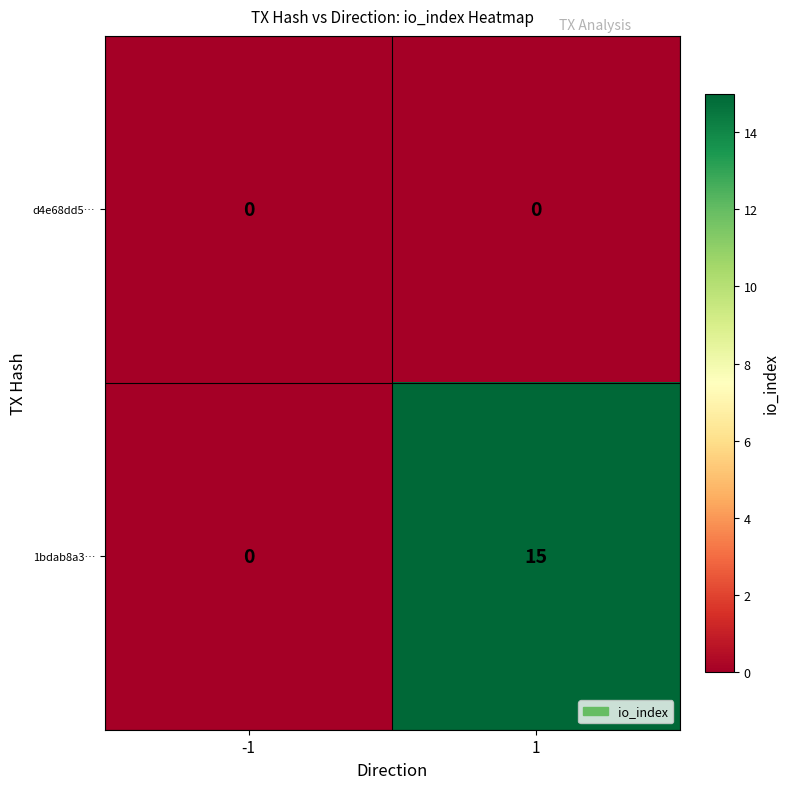

What is the average value of the 1bdab8a3… series?

8